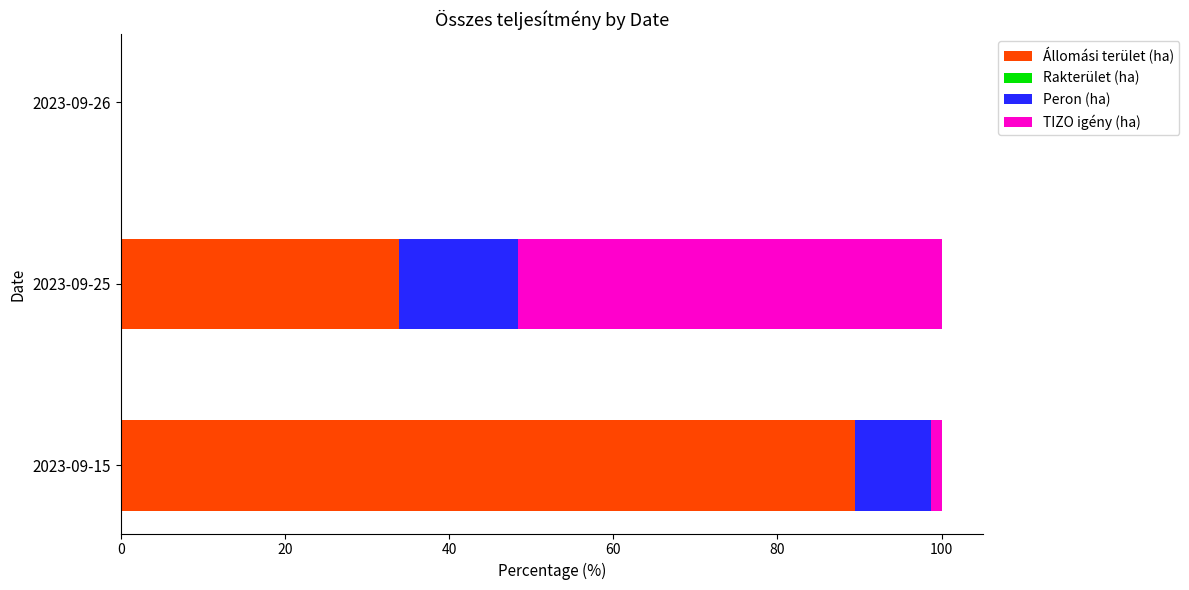

What is the total value across all series at 2023-09-25?

100.0